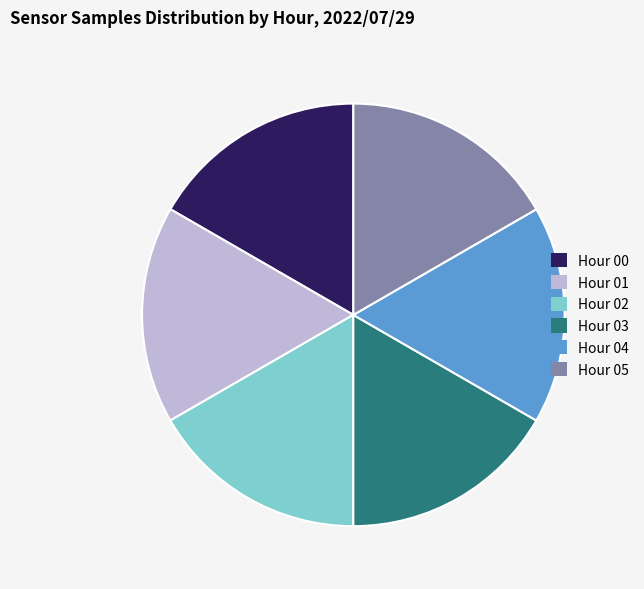

The Hour 05 slice represents 17% of the pie. True or false?

True